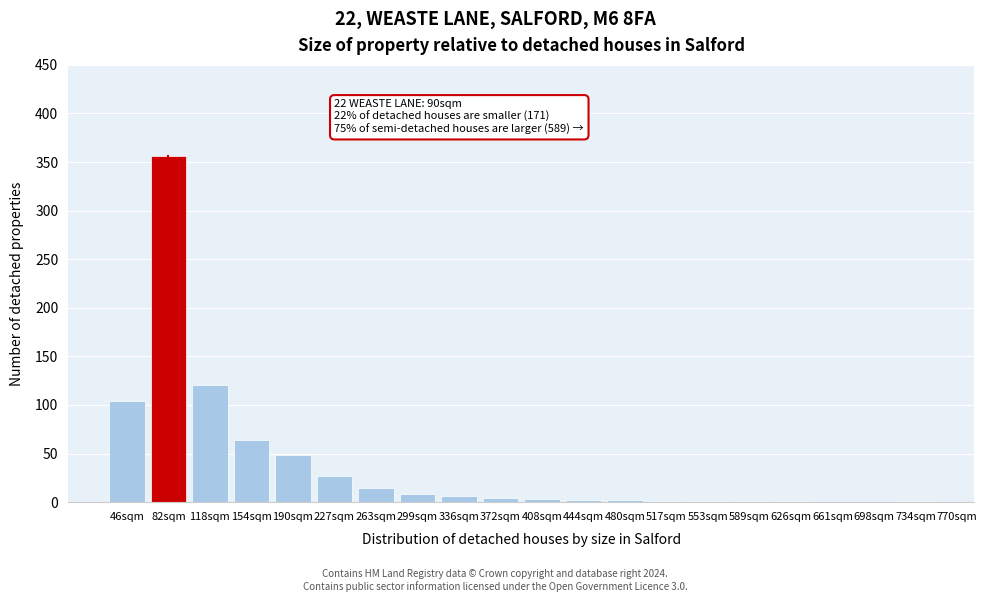

At which category does the chart reach its peak across all series?

82sqm